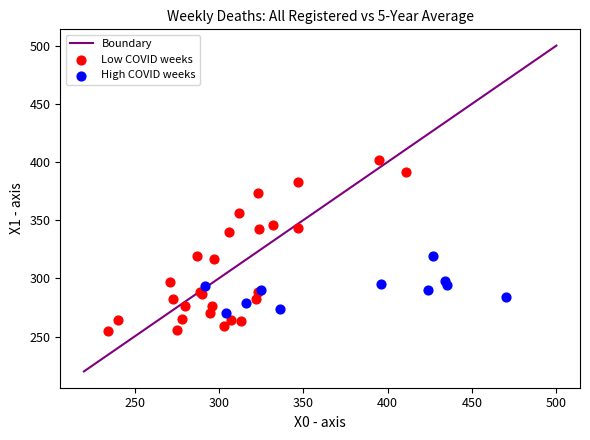

Which series contains the lowest Y value?

Low COVID weeks